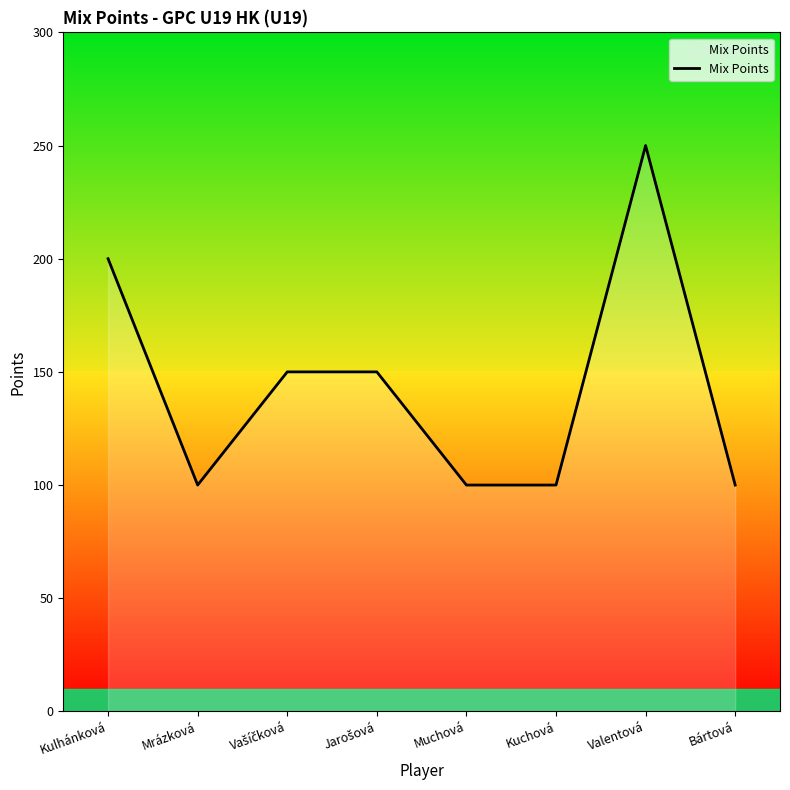

True or false: the data has more than 0 interior local peaks.

True